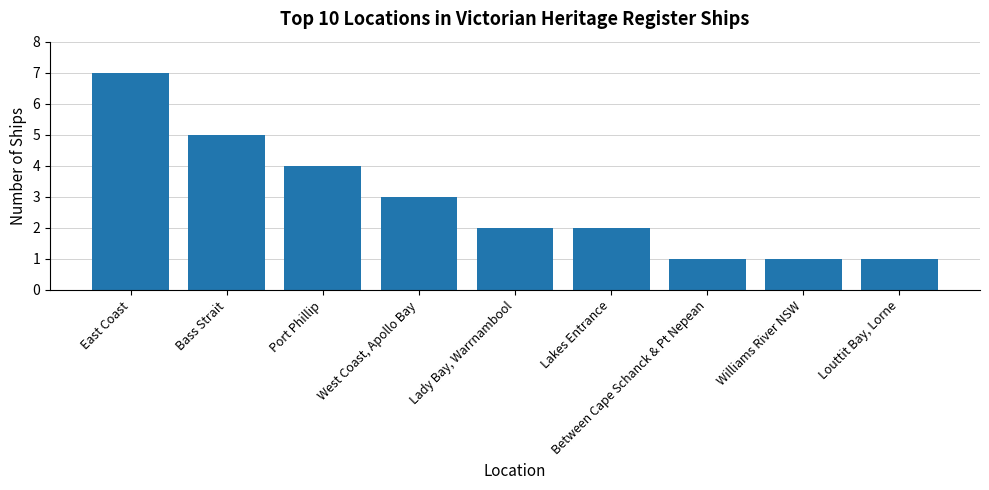

Between West Coast, Apollo Bay and Between Cape Schanck & Pt Nepean, which is larger?

West Coast, Apollo Bay